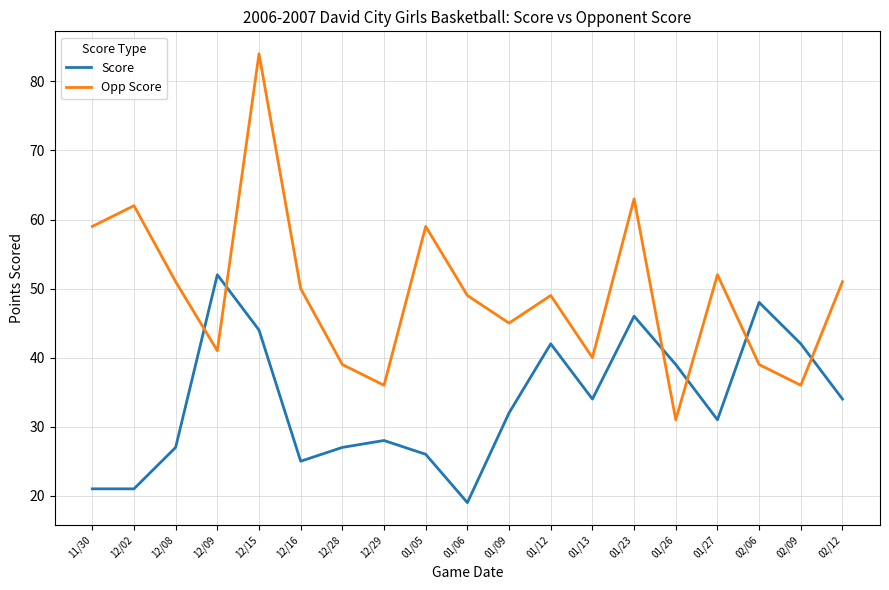

Does the chart have visible grid lines?

Yes